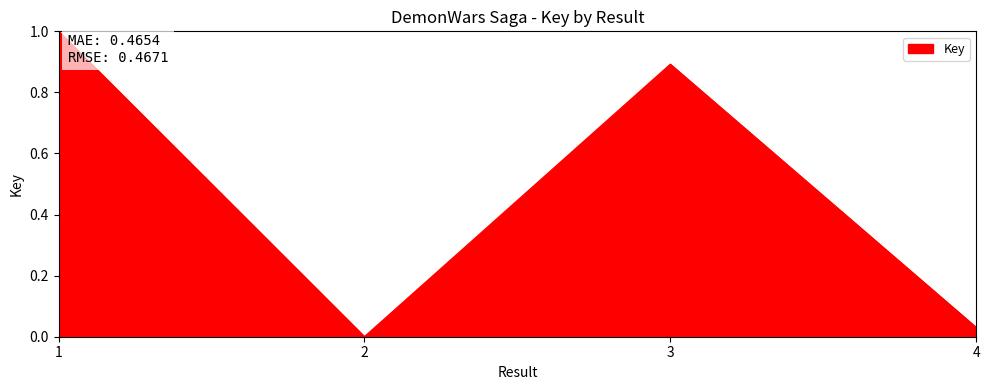

Does the chart have visible grid lines?

No